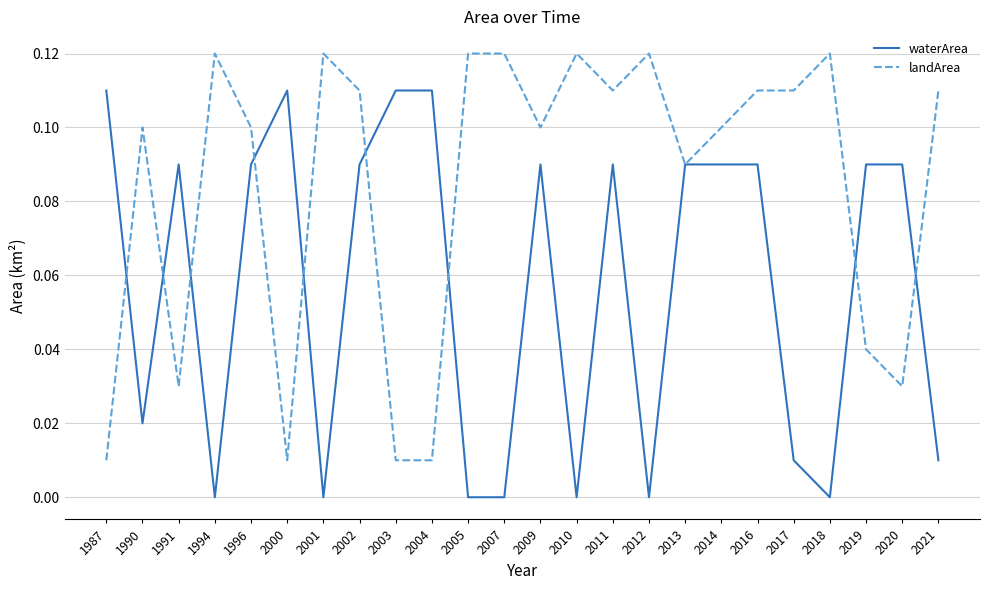

At 2011, list the series in order from smallest to largest.

waterArea, landArea